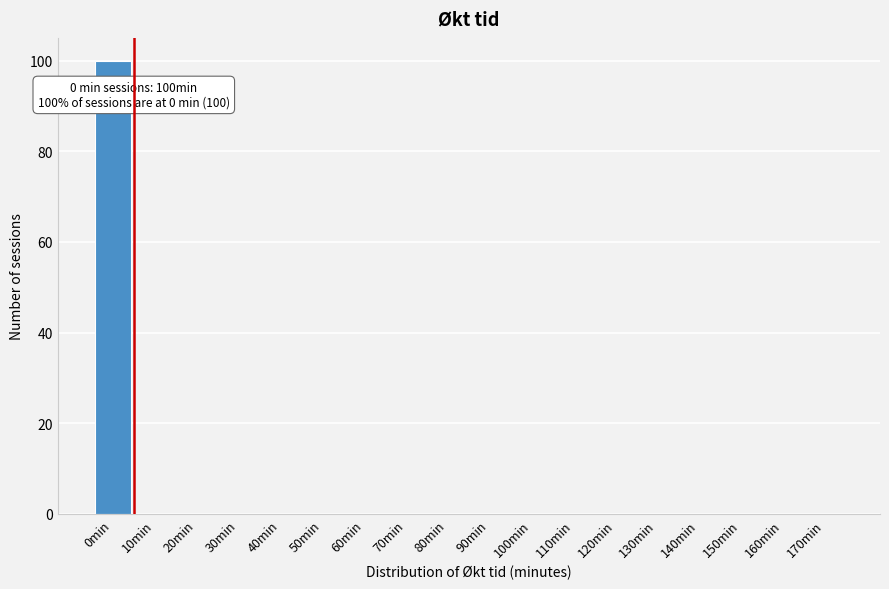

Reading left to right, what are all the values shown in this chart?

0min=100	10min=0	20min=0	30min=0	40min=0	50min=0	60min=0	70min=0	80min=0	90min=0	100min=0	110min=0	120min=0	130min=0	140min=0	150min=0	160min=0	170min=0